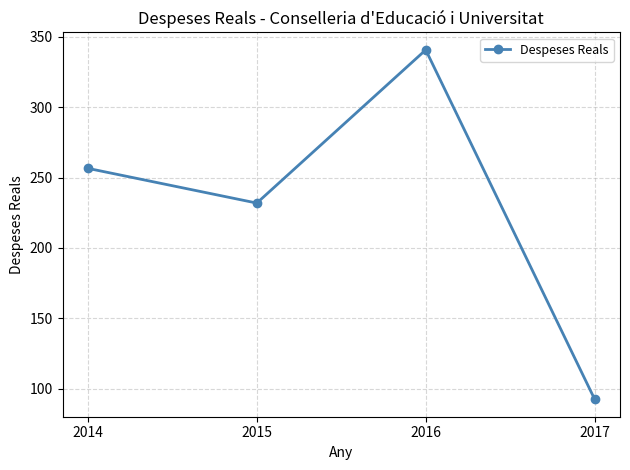

Which category has the highest value across all series?

2016